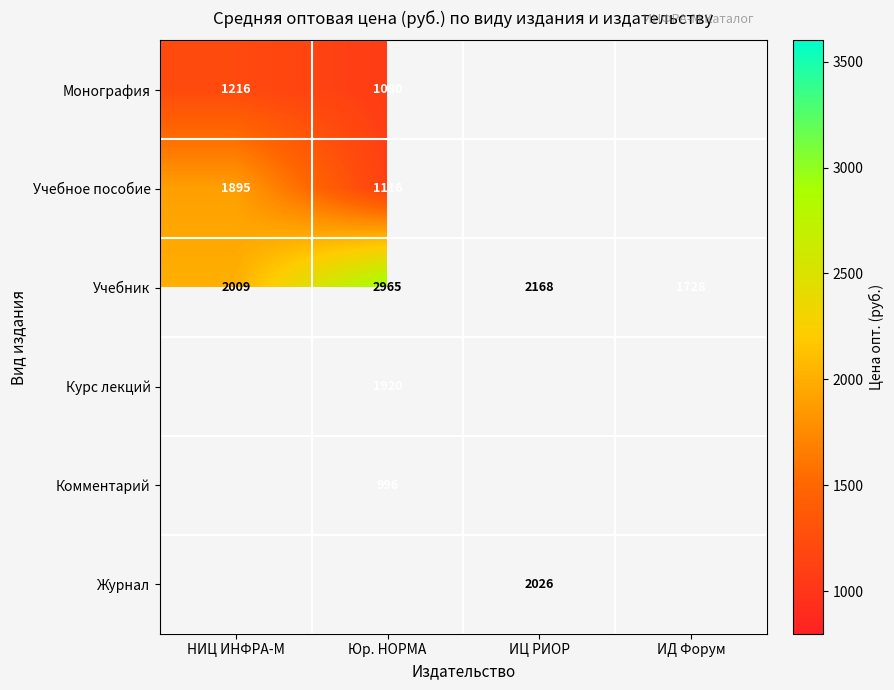

Is the value of Учебное пособие at НИЦ ИНФРА-М greater than the value of Курс лекций at Юр. НОРМА?

No